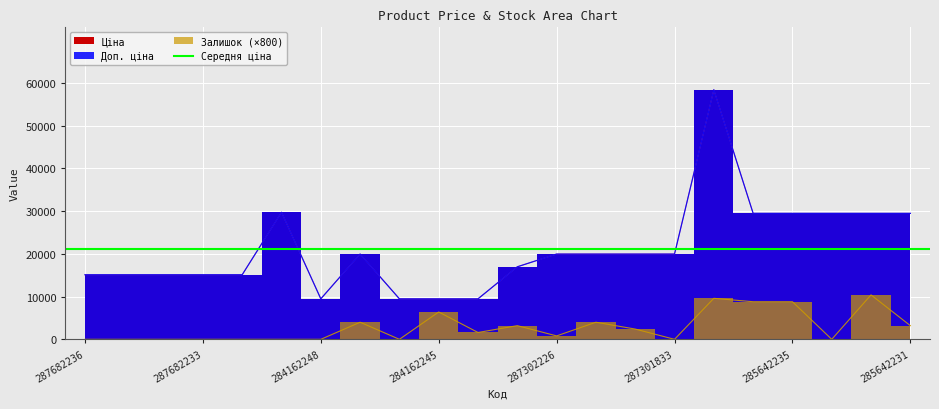

What is the total value across all series at 287682233?

30240.0